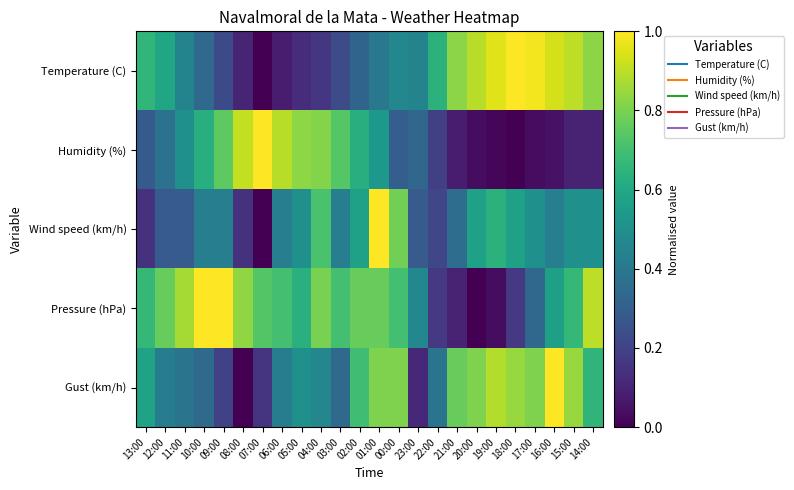

Reading left to right, what are all the values shown in this chart?

Temperature (C): 13:00=0.7	12:00=0.6	11:00=0.5	10:00=0.3	09:00=0.2	08:00=0.1	07:00=0.0	06:00=0.1	05:00=0.1	04:00=0.2	03:00=0.2	02:00=0.3	01:00=0.4	00:00=0.5	23:00=0.5	22:00=0.6	21:00=0.8	20:00=0.9	19:00=1.0	18:00=1.0	17:00=1.0	16:00=0.9	15:00=0.9	14:00=0.8
Humidity (%): 13:00=0.3	12:00=0.4	11:00=0.5	10:00=0.6	09:00=0.8	08:00=0.9	07:00=1.0	06:00=0.9	05:00=0.8	04:00=0.8	03:00=0.7	02:00=0.6	01:00=0.5	00:00=0.3	23:00=0.3	22:00=0.2	21:00=0.1	20:00=0.0	19:00=0.0	18:00=0.0	17:00=0.0	16:00=0.0	15:00=0.1	14:00=0.1
Wind speed (km/h): 13:00=0.1	12:00=0.3	11:00=0.3	10:00=0.4	09:00=0.4	08:00=0.1	07:00=0.0	06:00=0.4	05:00=0.5	04:00=0.7	03:00=0.4	02:00=0.6	01:00=1.0	00:00=0.8	23:00=0.3	22:00=0.2	21:00=0.4	20:00=0.6	19:00=0.6	18:00=0.6	17:00=0.5	16:00=0.4	15:00=0.5	14:00=0.5
Pressure (hPa): 13:00=0.7	12:00=0.8	11:00=0.9	10:00=1.0	09:00=1.0	08:00=0.8	07:00=0.7	06:00=0.7	05:00=0.6	04:00=0.8	03:00=0.7	02:00=0.8	01:00=0.8	00:00=0.7	23:00=0.5	22:00=0.2	21:00=0.1	20:00=0.0	19:00=0.0	18:00=0.2	17:00=0.3	16:00=0.6	15:00=0.7	14:00=0.9
Gust (km/h): 13:00=0.6	12:00=0.4	11:00=0.4	10:00=0.3	09:00=0.2	08:00=0.0	07:00=0.2	06:00=0.4	05:00=0.5	04:00=0.5	03:00=0.3	02:00=0.7	01:00=0.8	00:00=0.8	23:00=0.1	22:00=0.4	21:00=0.8	20:00=0.8	19:00=0.9	18:00=0.8	17:00=0.8	16:00=1.0	15:00=0.8	14:00=0.7